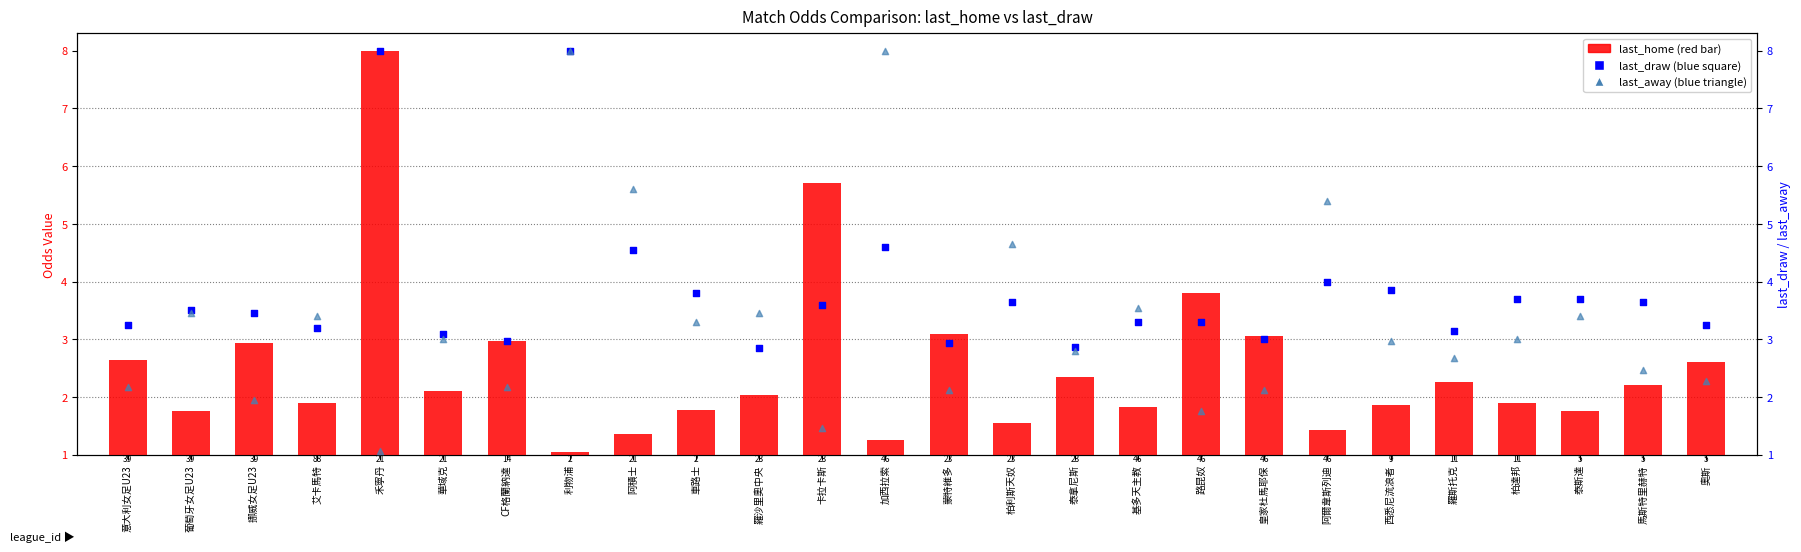

What are all the series names shown in the legend?

last_home, last_draw, last_away